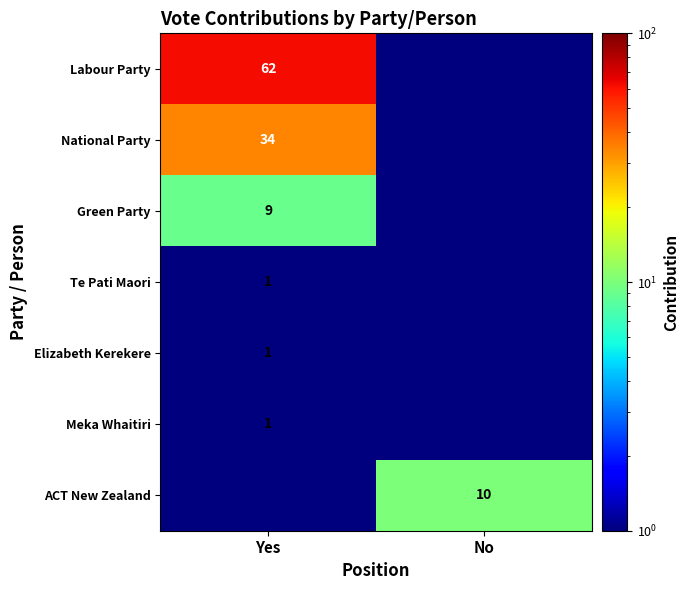

Which has a higher value, Yes or No?

Yes